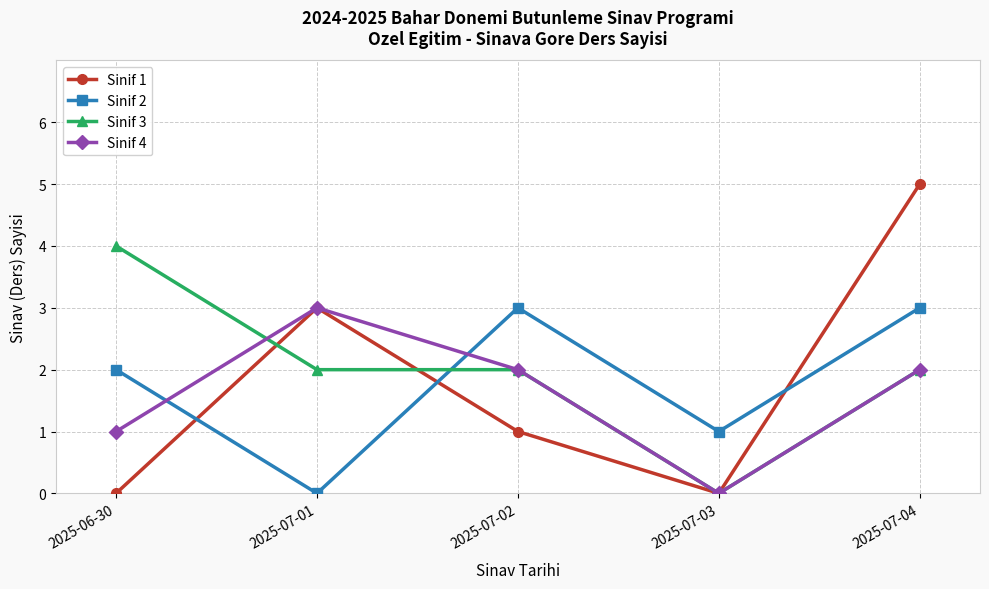

What is the highest value of the Sinif 3 series?

4